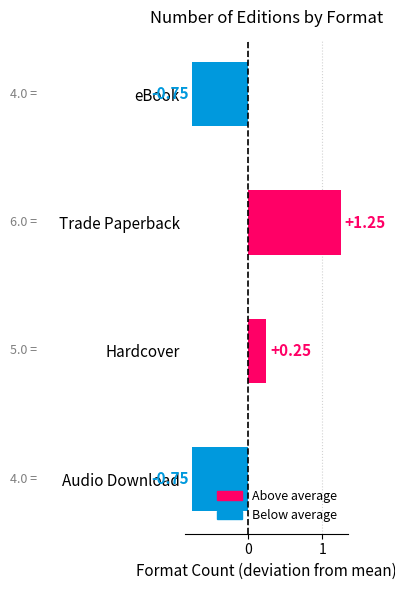

What is the difference between the maximum and minimum values?

2.0